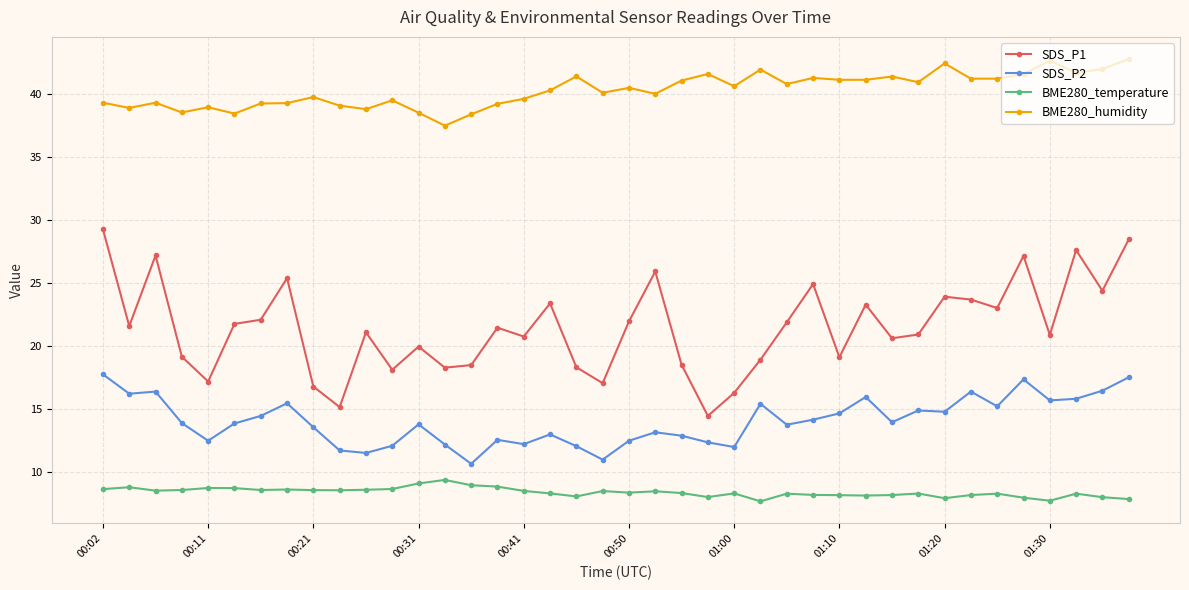

At how many categories does at least one series exceed 10?

40